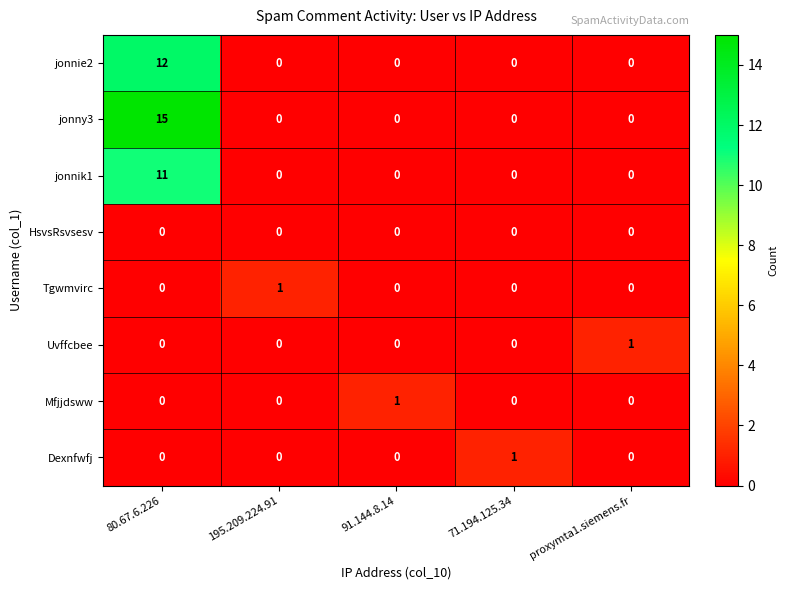

At how many categories does at least one series exceed 9?

1